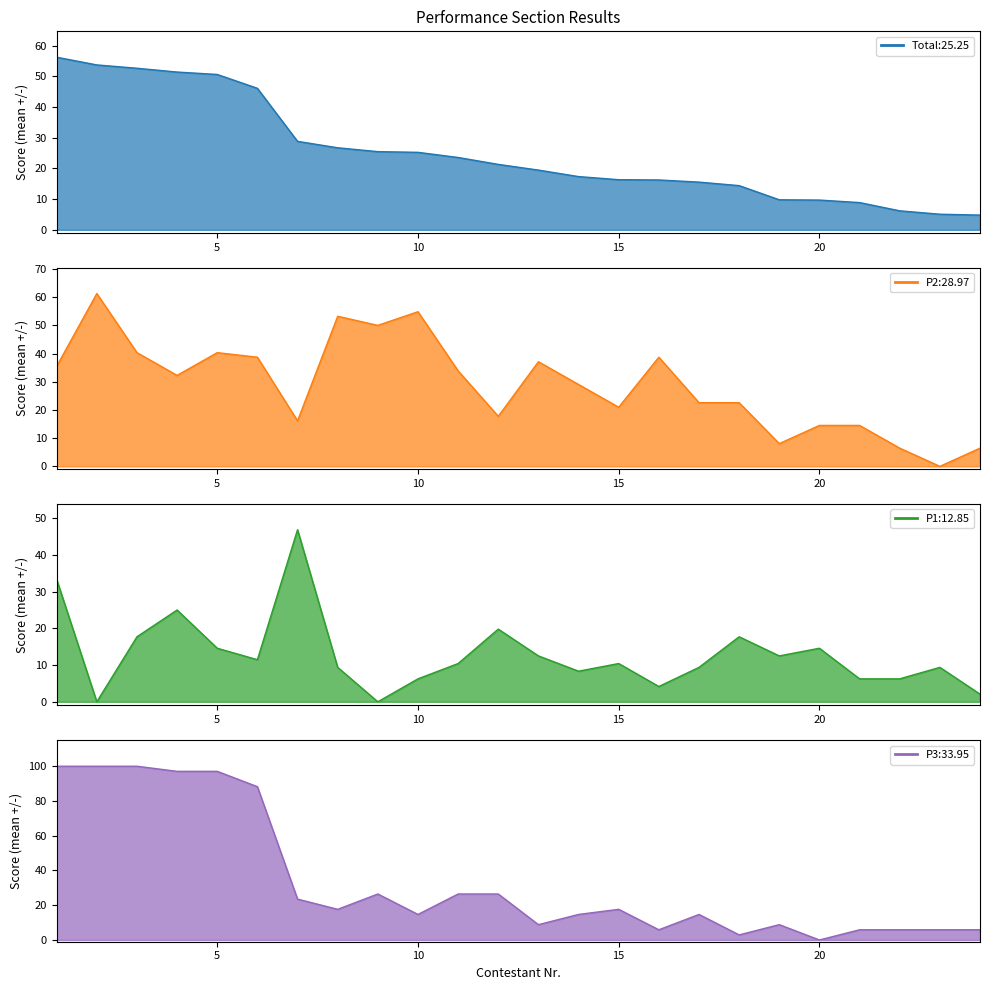

The P1 series shows 10.4 at 15. True or false?

True